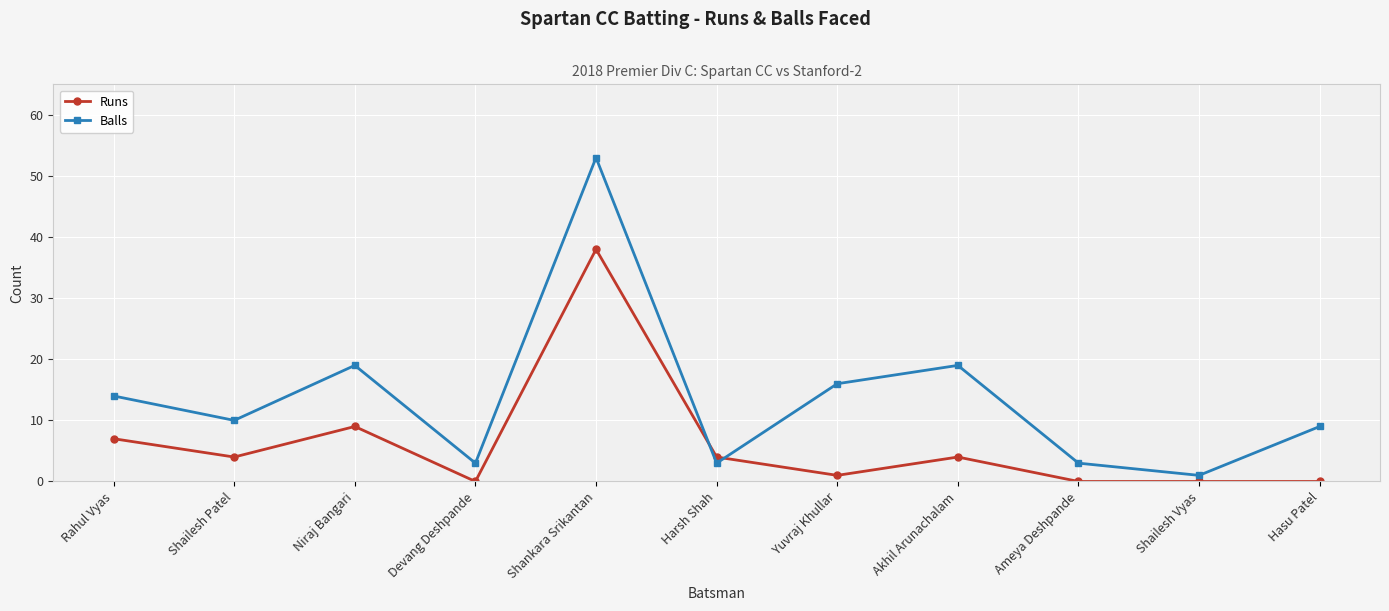

List the series in order of their overall mean, highest first.

Balls, Runs